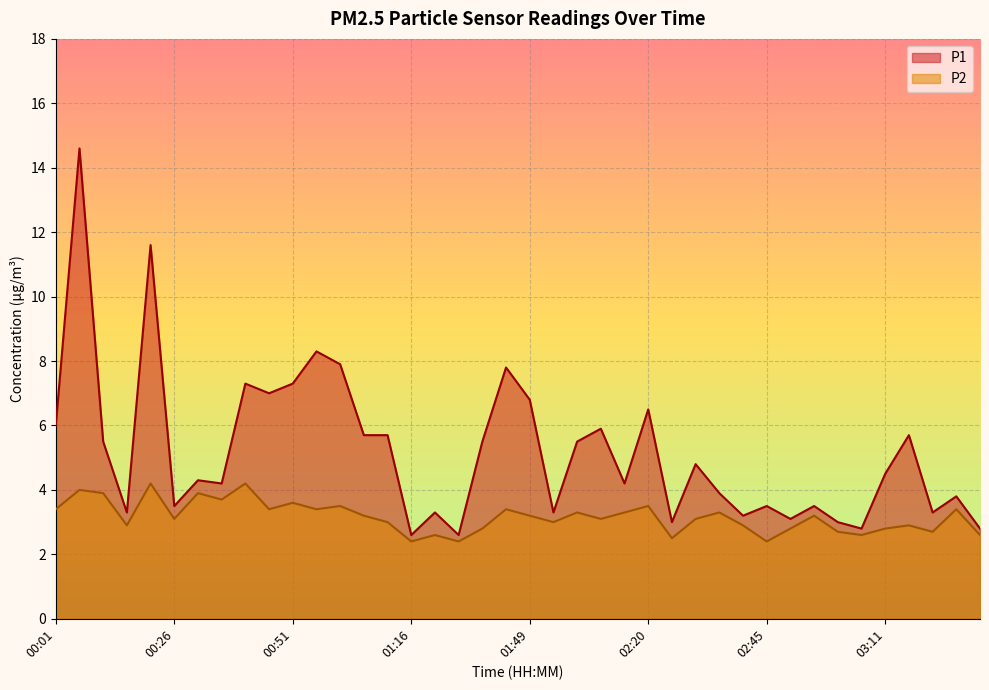

At which label does P1 first exceed 4?

00:01